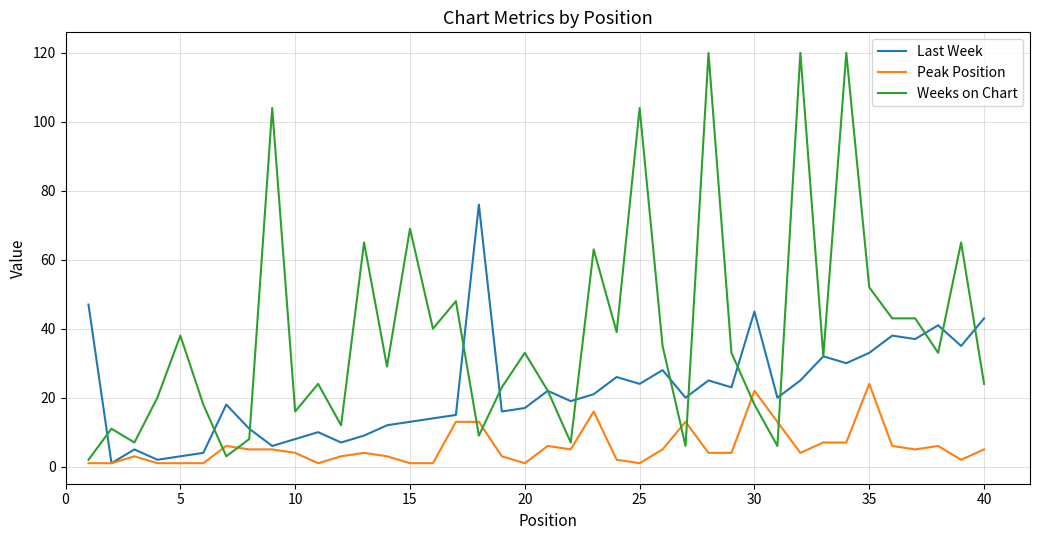

Which series has the widest spread of values?

Weeks on Chart